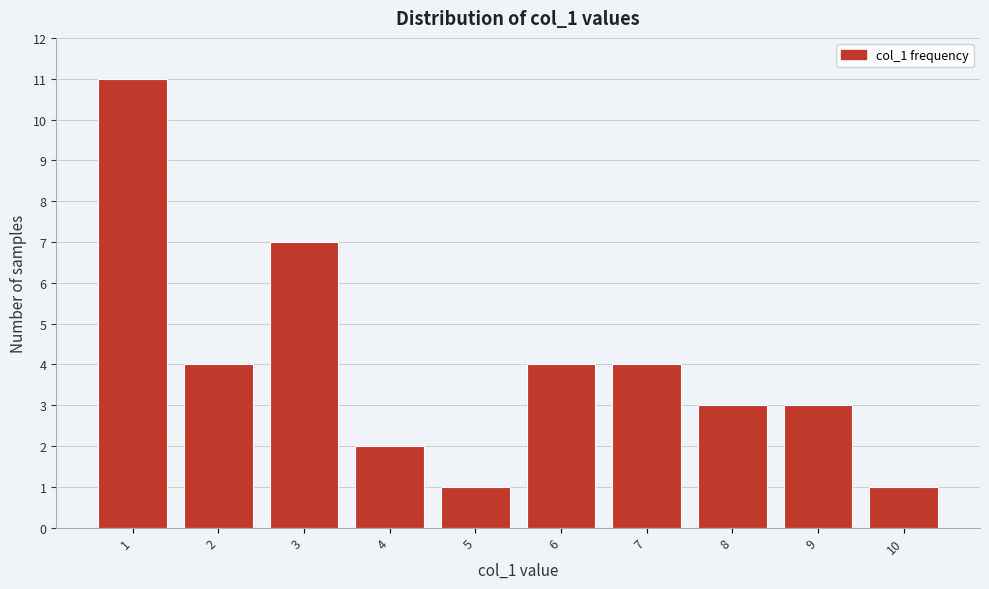

Reading left to right, what are all the values shown in this chart?

11	4	7	2	1	4	4	3	3	1